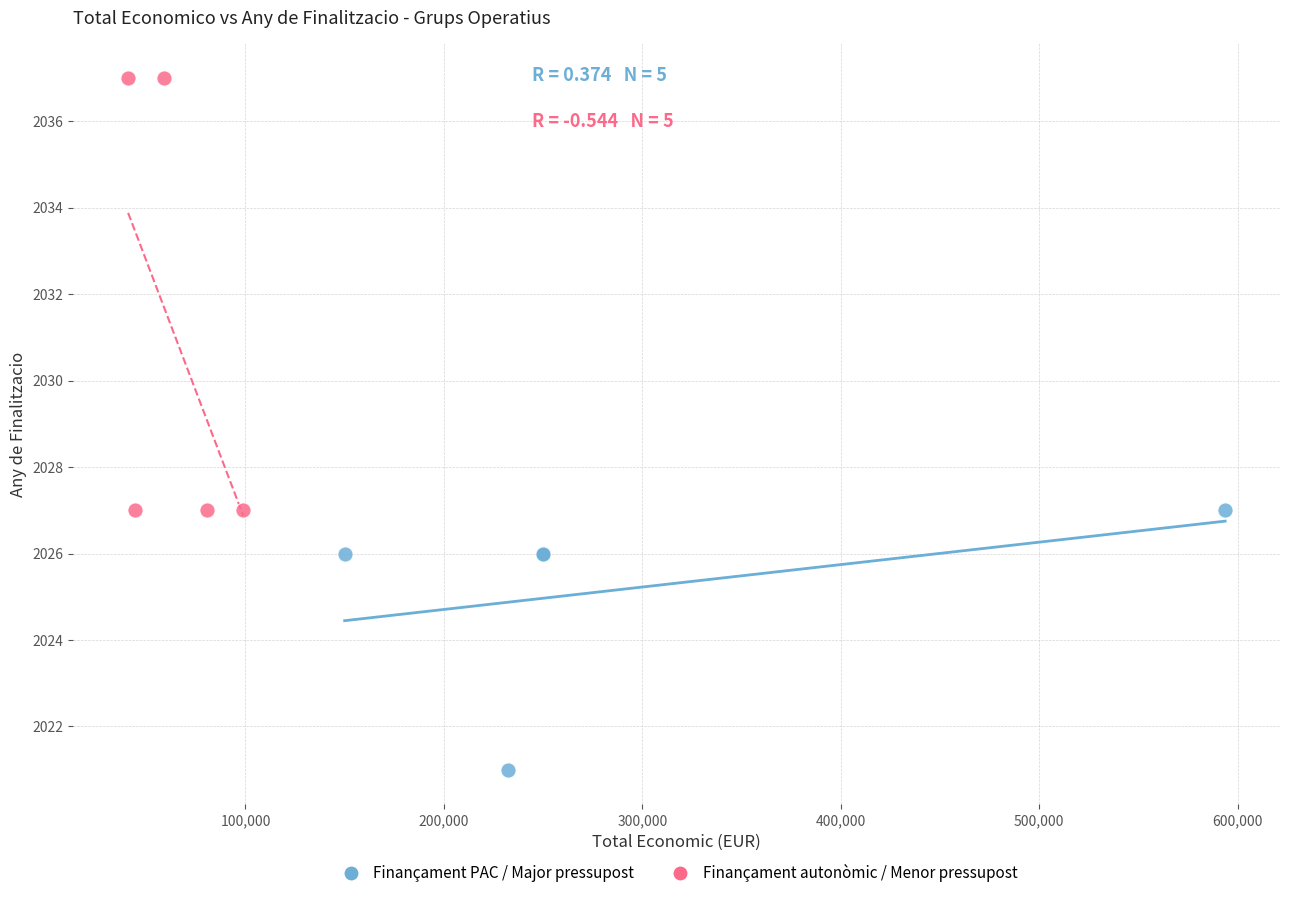

Which series has the largest Y range (max minus min)?

Finançament autonòmic / Menor pressupost